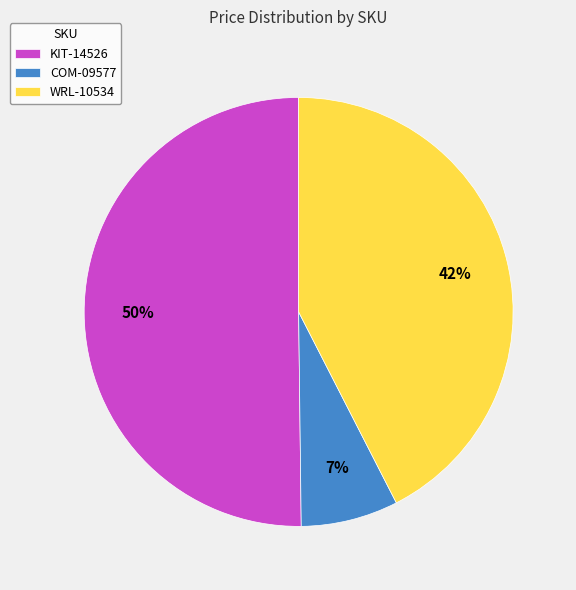

How many segments does this pie chart have?

3